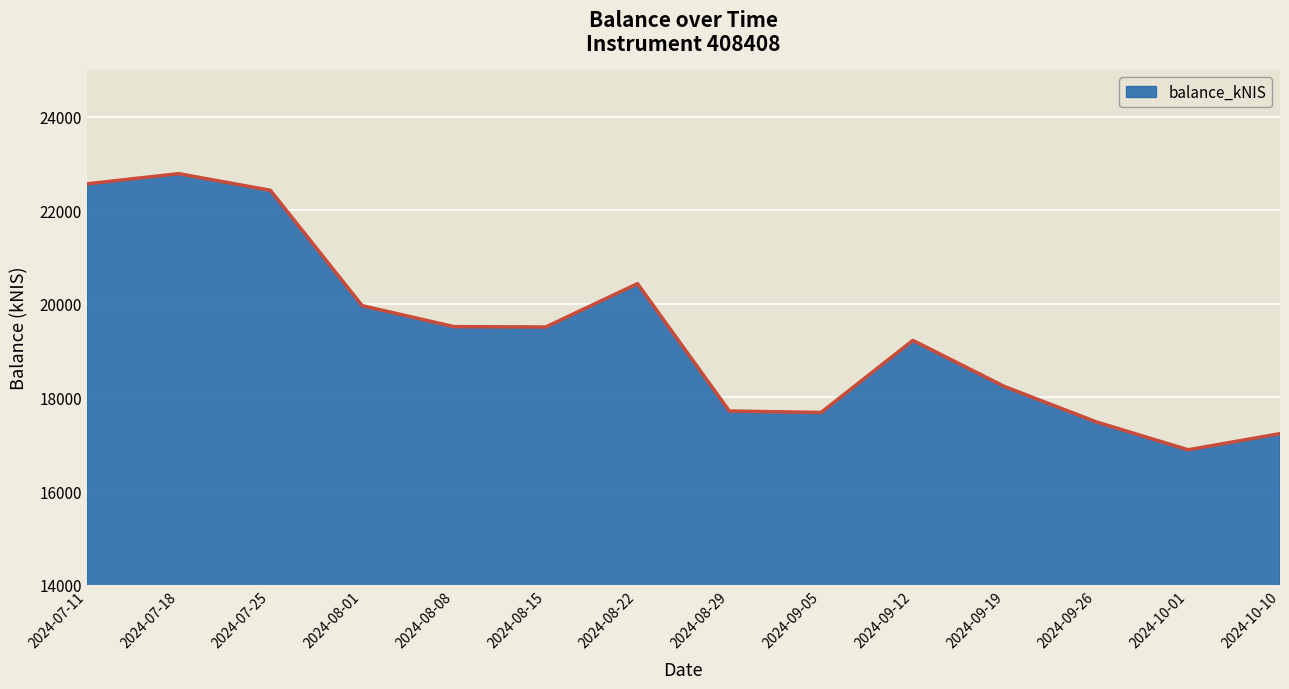

Where is the first local maximum?

2024-07-18